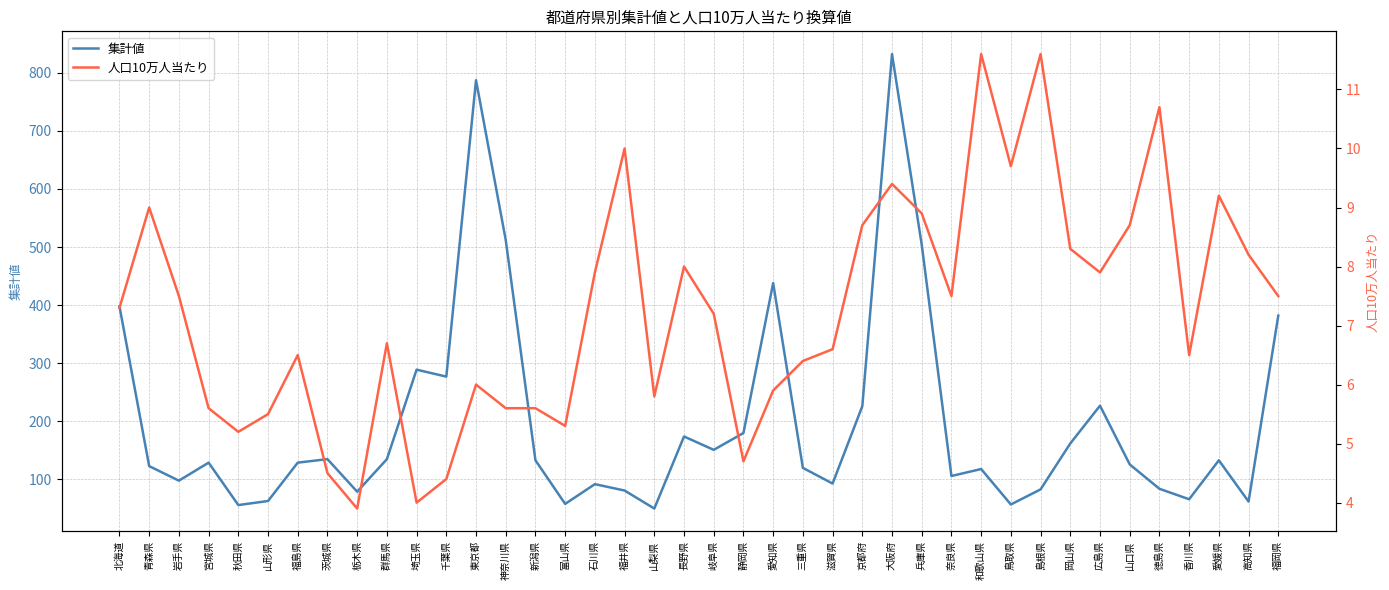

Which label corresponds to the largest value in the chart?

大阪府